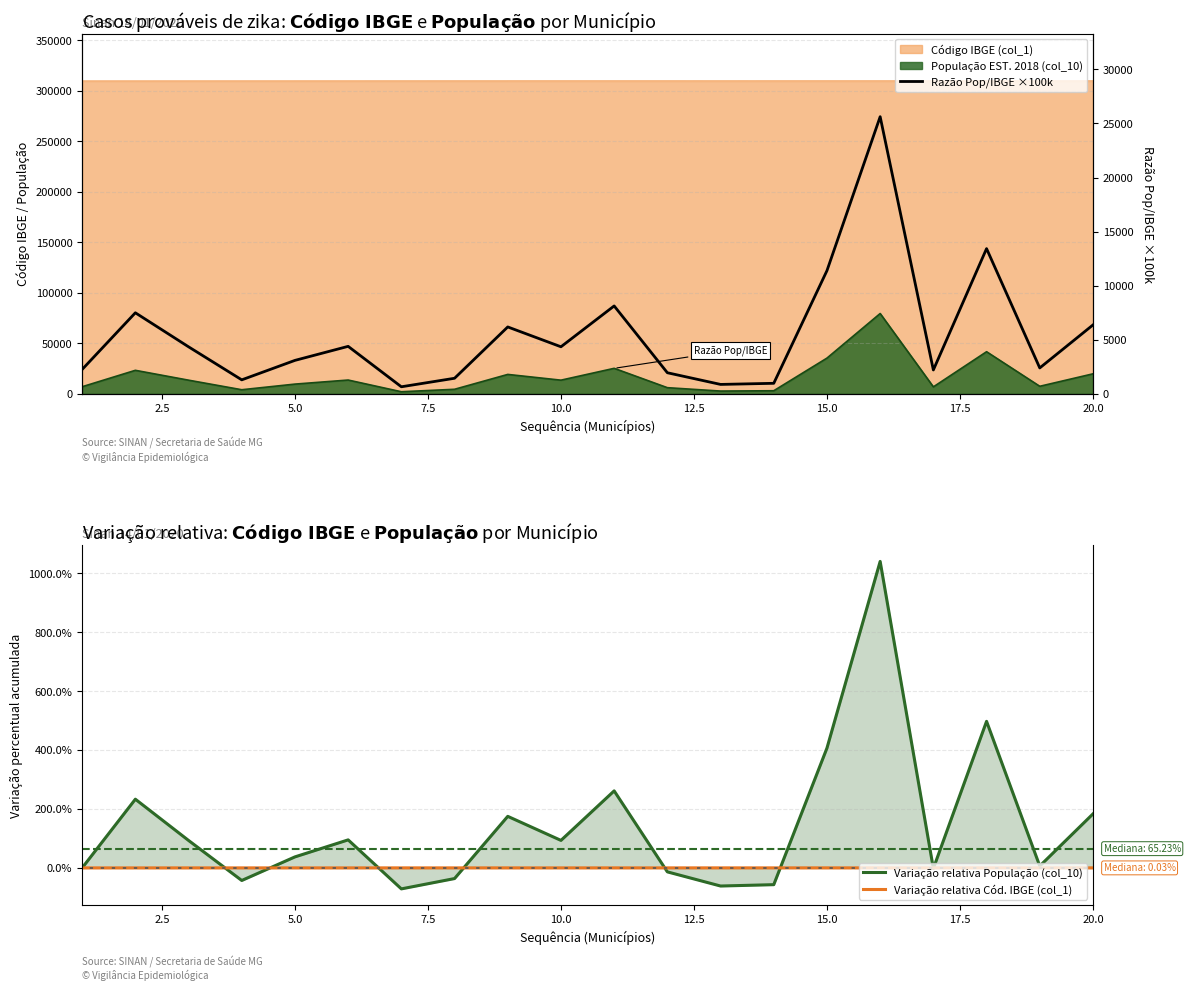

True or false: Razão Pop/IBGE x100k and Variação relativa População (col_10) cross at least once.

False